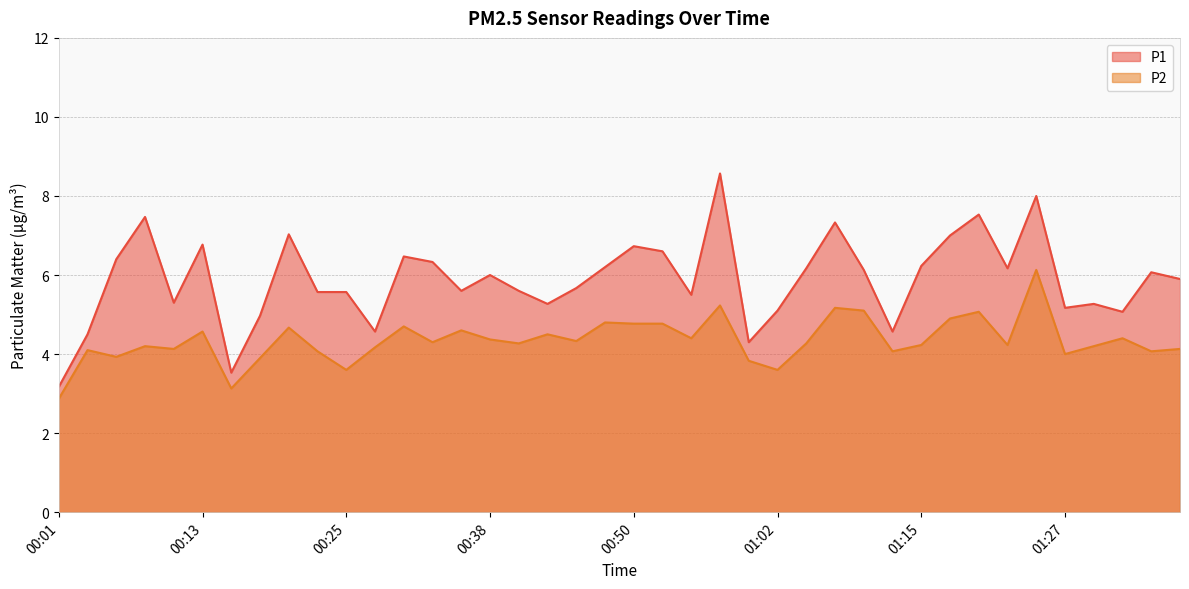

What is the approximate value of P2 at 00:52?

4.8